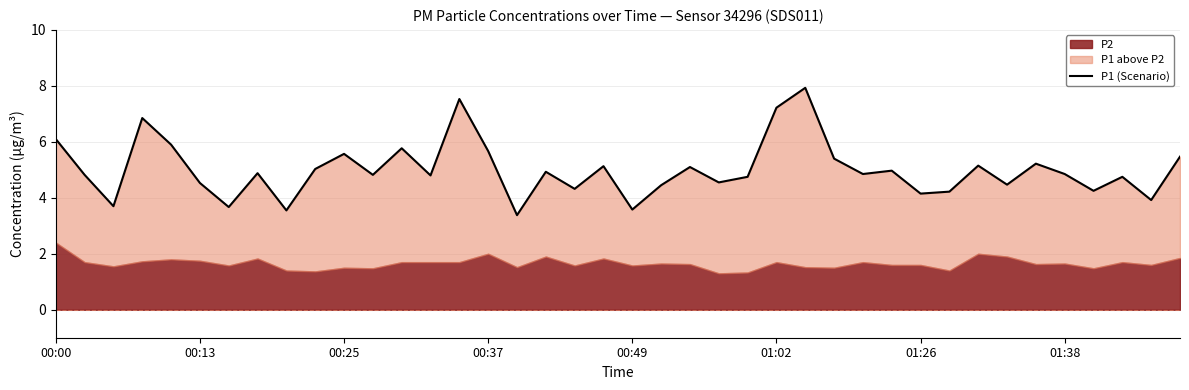

What is the value of the 32nd point from the left?

4.2